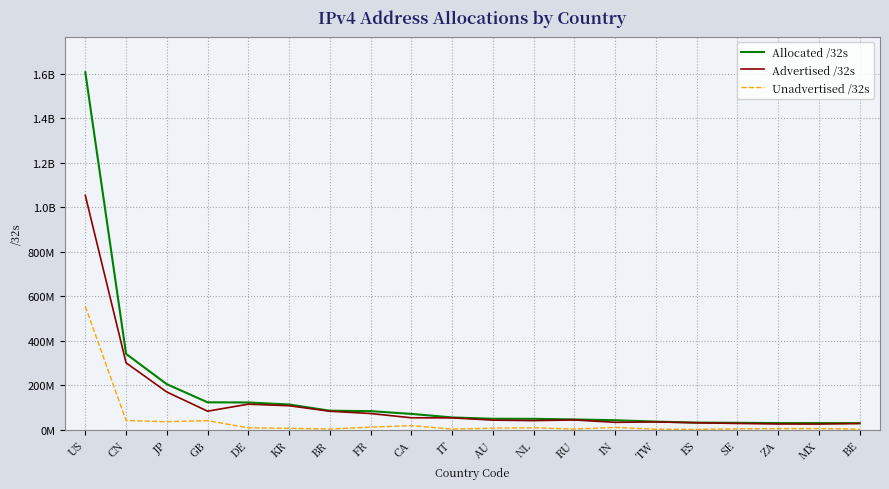

Count the number of data series in this chart.

3